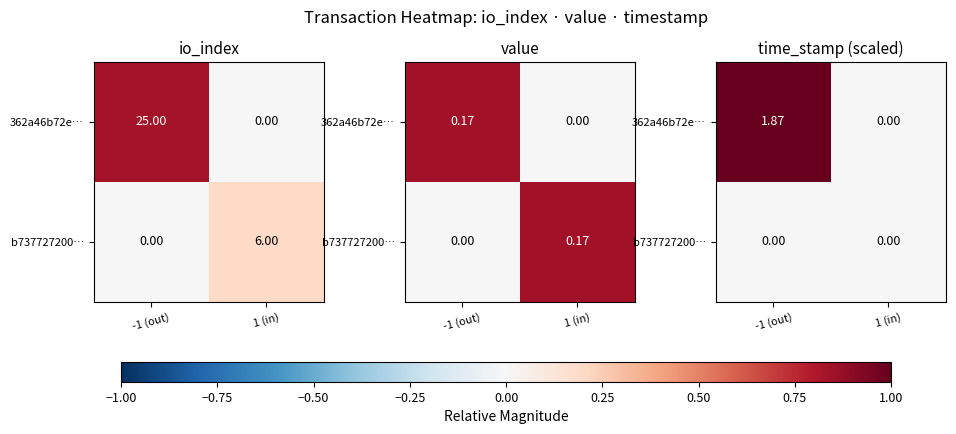

Rank the series by their maximum value, from lowest to highest.

b737727200…, 362a46b72e…